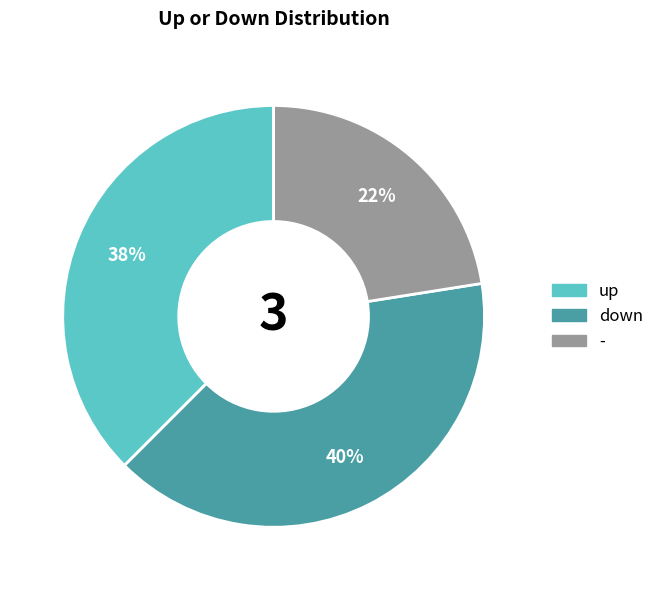

How many segments does this pie chart have?

3